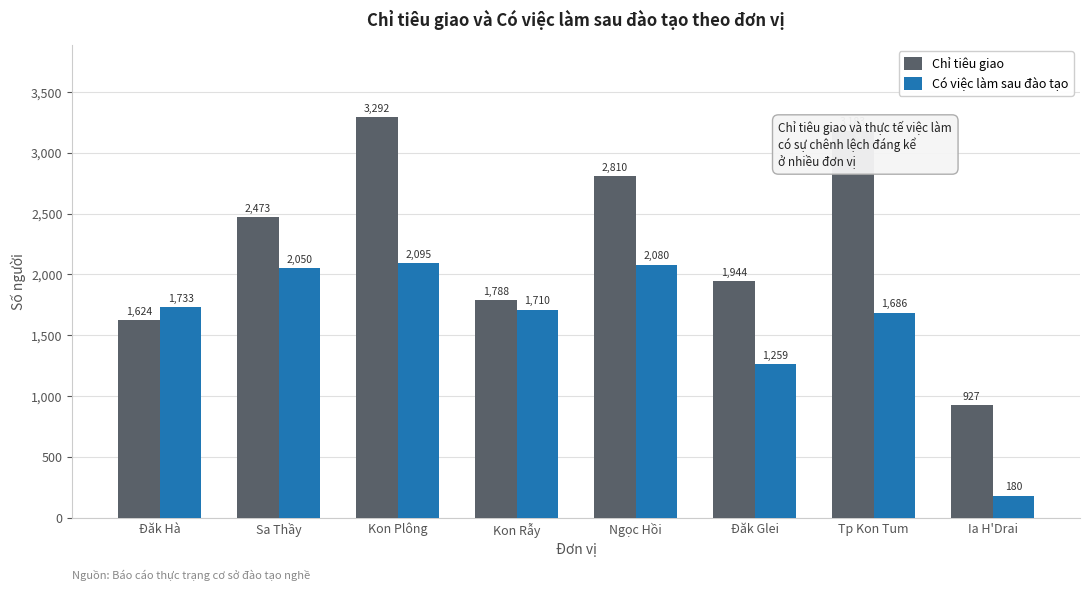

The value of Chỉ tiêu giao at Sa Thầy is 1392. True or false?

False